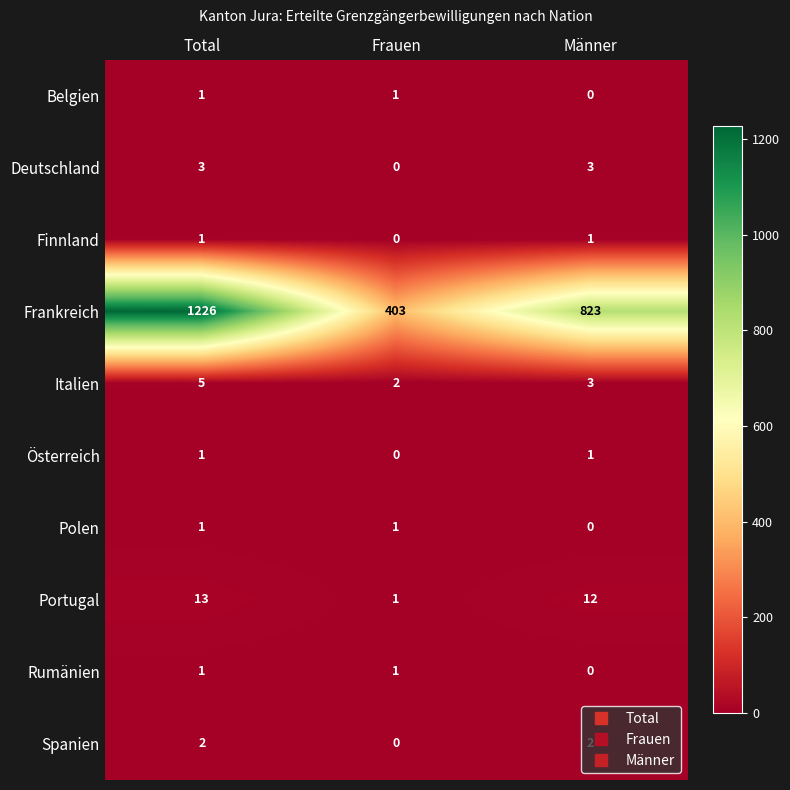

What is the maximum value shown in the chart?

1226